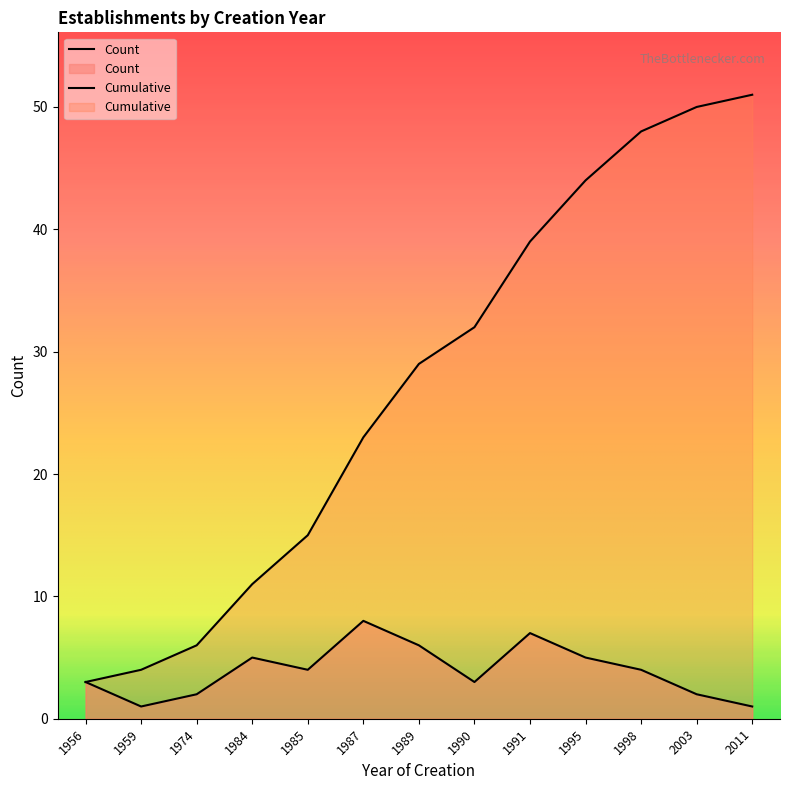

What is the maximum value for Count?

8